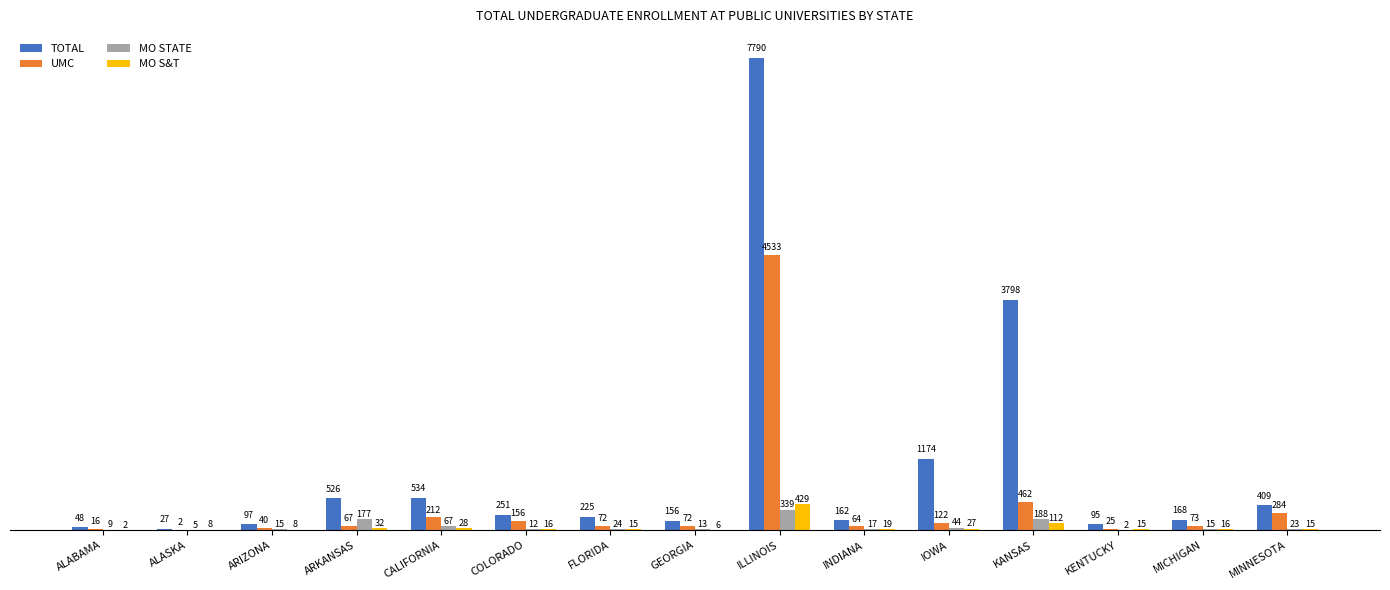

Reading left to right, list all the values displayed in this chart.

TOTAL: ALABAMA=48	ALASKA=27	ARIZONA=97	ARKANSAS=526	CALIFORNIA=534	COLORADO=251	FLORIDA=225	GEORGIA=156	ILLINOIS=7790	INDIANA=162	IOWA=1174	KANSAS=3798	KENTUCKY=95	MICHIGAN=168	MINNESOTA=409
UMC: ALABAMA=16	ALASKA=2	ARIZONA=40	ARKANSAS=67	CALIFORNIA=212	COLORADO=156	FLORIDA=72	GEORGIA=72	ILLINOIS=4533	INDIANA=64	IOWA=122	KANSAS=462	KENTUCKY=25	MICHIGAN=73	MINNESOTA=284
MO STATE: ALABAMA=9	ALASKA=5	ARIZONA=15	ARKANSAS=177	CALIFORNIA=67	COLORADO=12	FLORIDA=24	GEORGIA=13	ILLINOIS=339	INDIANA=17	IOWA=44	KANSAS=188	KENTUCKY=2	MICHIGAN=15	MINNESOTA=23
MO S&T: ALABAMA=2	ALASKA=8	ARIZONA=8	ARKANSAS=32	CALIFORNIA=28	COLORADO=16	FLORIDA=15	GEORGIA=6	ILLINOIS=429	INDIANA=19	IOWA=27	KANSAS=112	KENTUCKY=15	MICHIGAN=16	MINNESOTA=15